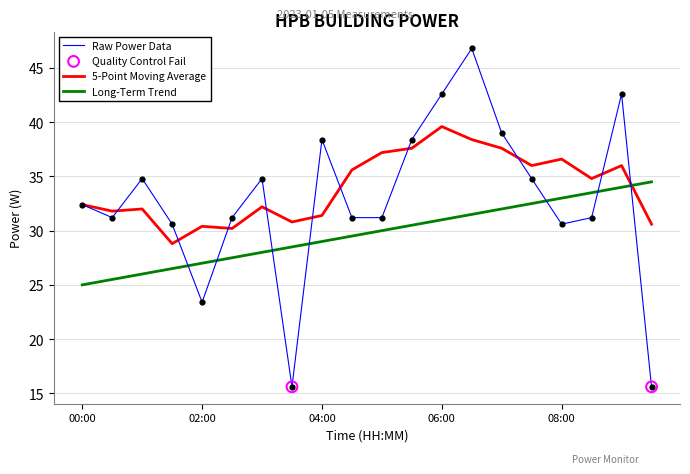

Which series has the widest spread of values?

Raw Power Data